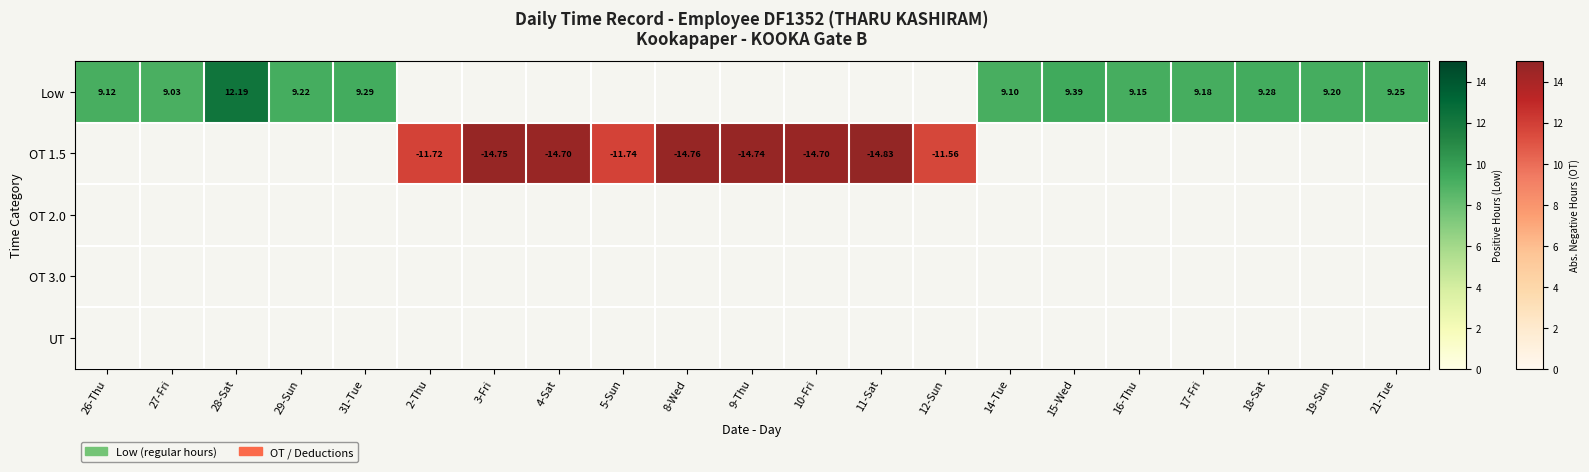

How many categories are shown in the chart?

21